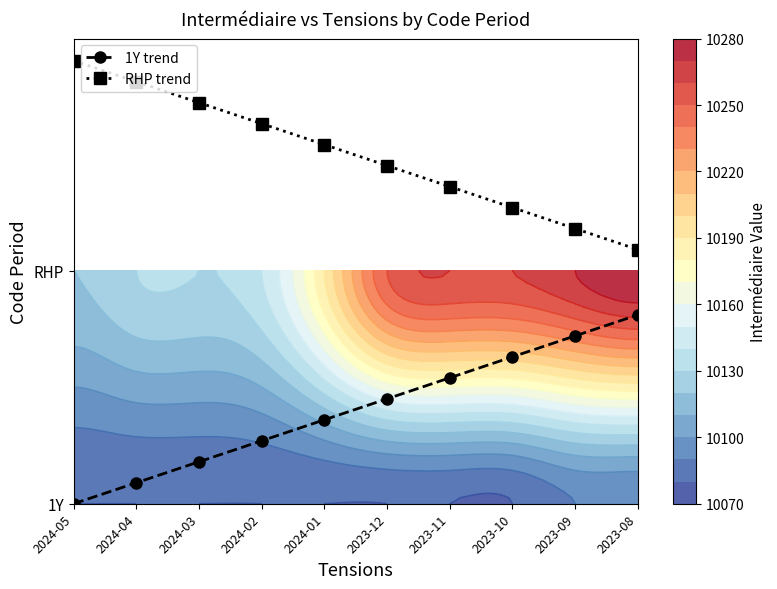

What is the maximum value for RHP trend?

1.9